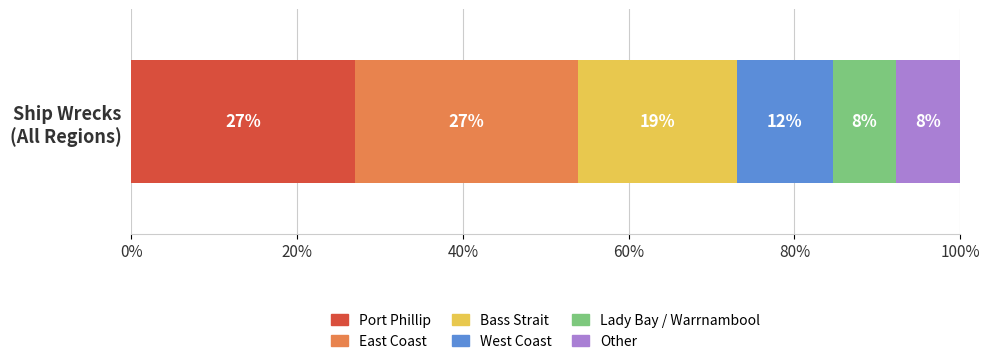

What are all the series names shown in the legend?

Port Phillip, East Coast, Bass Strait, West Coast, Lady Bay / Warrnambool, Other